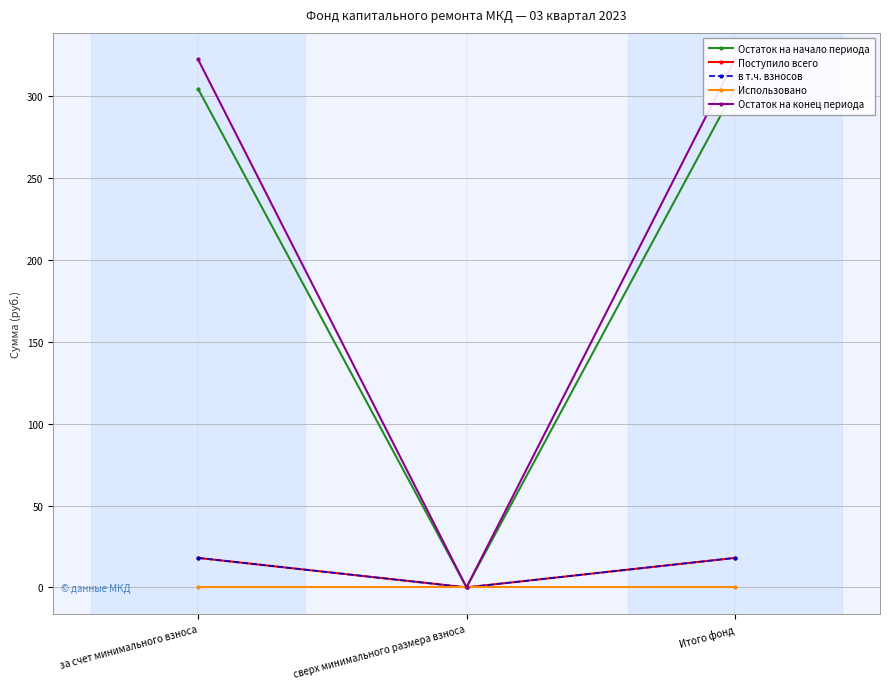

Reading left to right, transcribe all the data shown in this chart.

Остаток на начало периода: за счет минимального взноса=304.6	сверх минимального размера взноса=0.0	Итого фонд=304.6
Поступило всего: за счет минимального взноса=18.0	сверх минимального размера взноса=0.0	Итого фонд=18.0
в т.ч. взносов: за счет минимального взноса=18.0	сверх минимального размера взноса=0.0	Итого фонд=18.0
Использовано: за счет минимального взноса=0.0	сверх минимального размера взноса=0.0	Итого фонд=0.0
Остаток на конец периода: за счет минимального взноса=322.6	сверх минимального размера взноса=0.0	Итого фонд=322.6